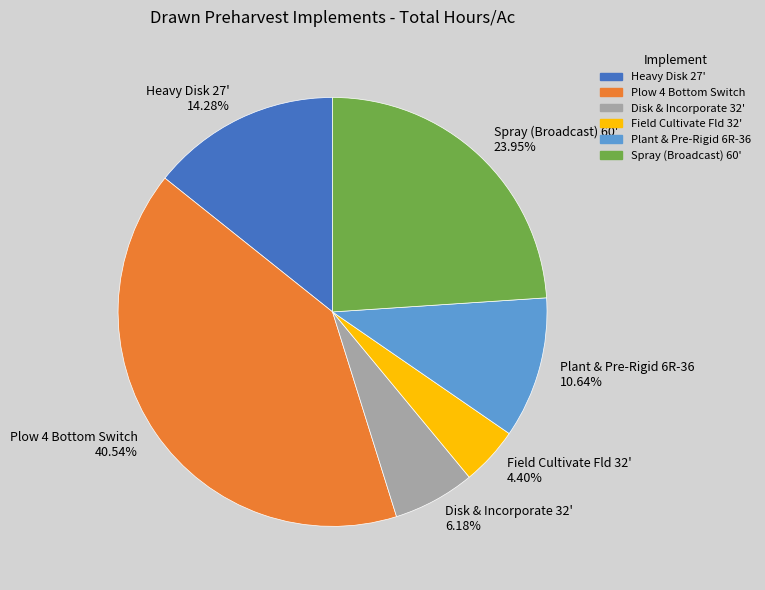

What is the total percentage of Plant & Pre-Rigid 6R-36 and Field Cultivate Fld 32'?

15.0%